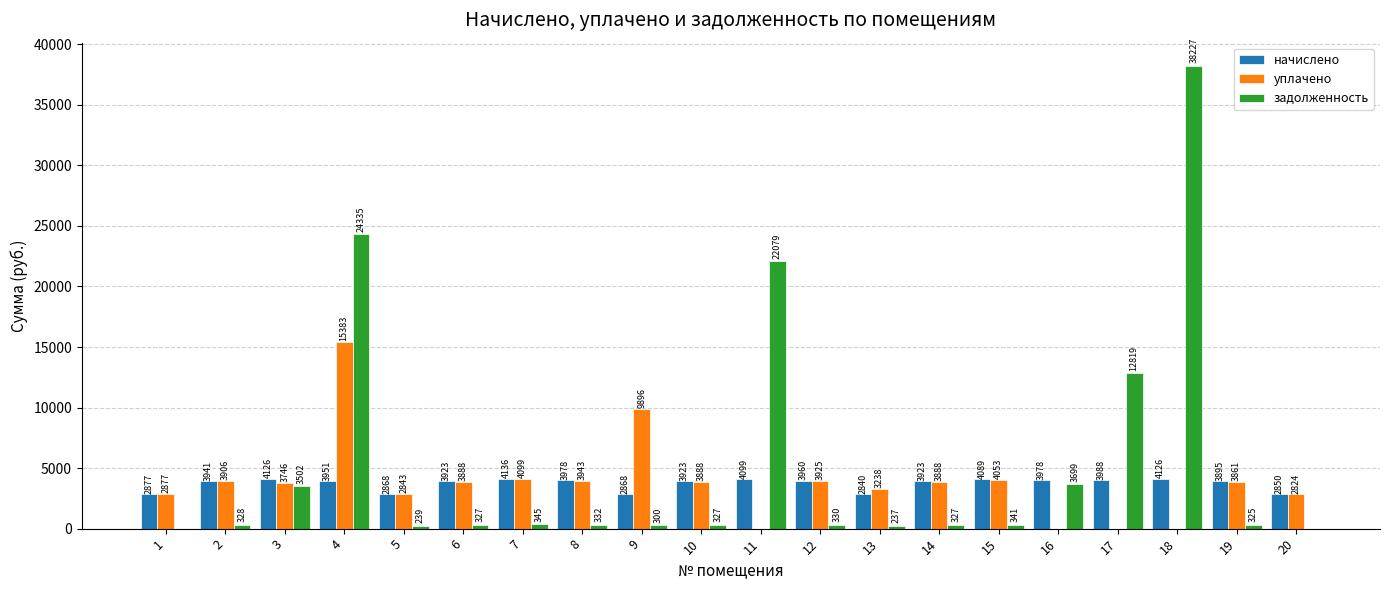

Are the bars horizontal?

No